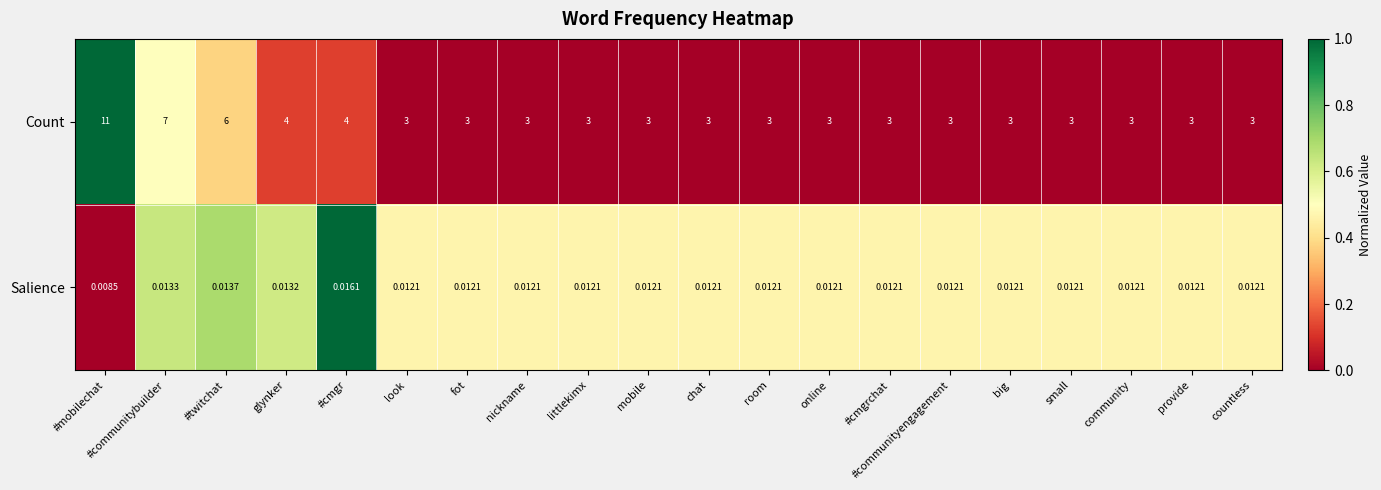

At which category does the chart reach its minimum across all series?

#mobilechat